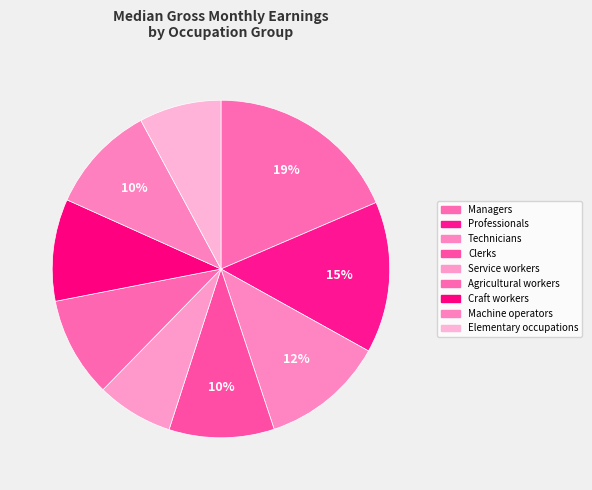

Count the number of slices in the pie.

9